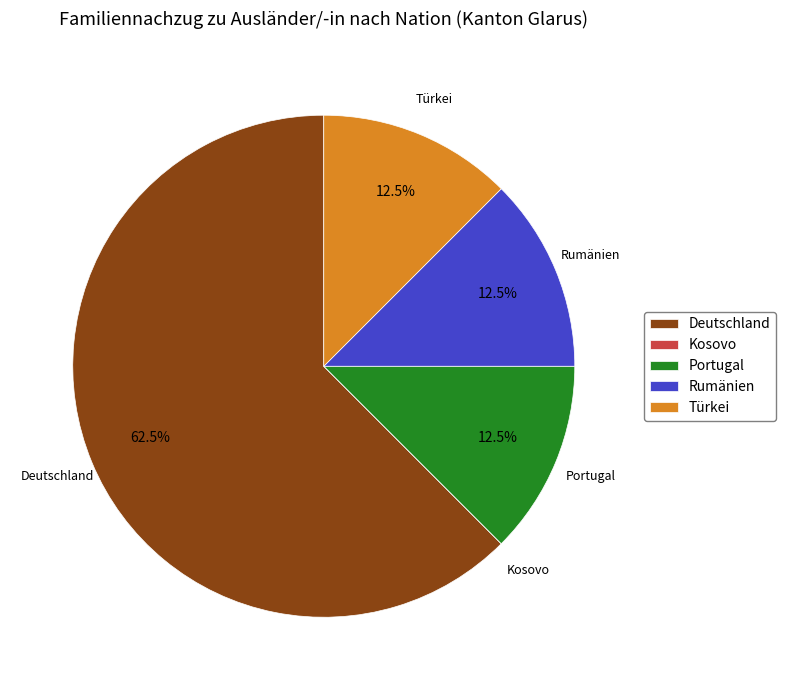

What percentage do Türkei and Deutschland together represent?

75.0%